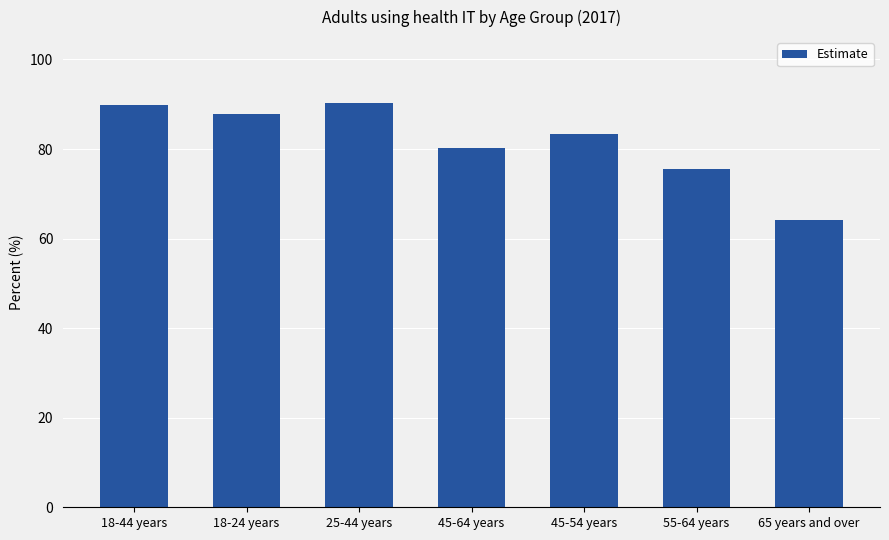

Approximately how many times larger is the value at 18-24 years compared to 45-54 years?

1.1